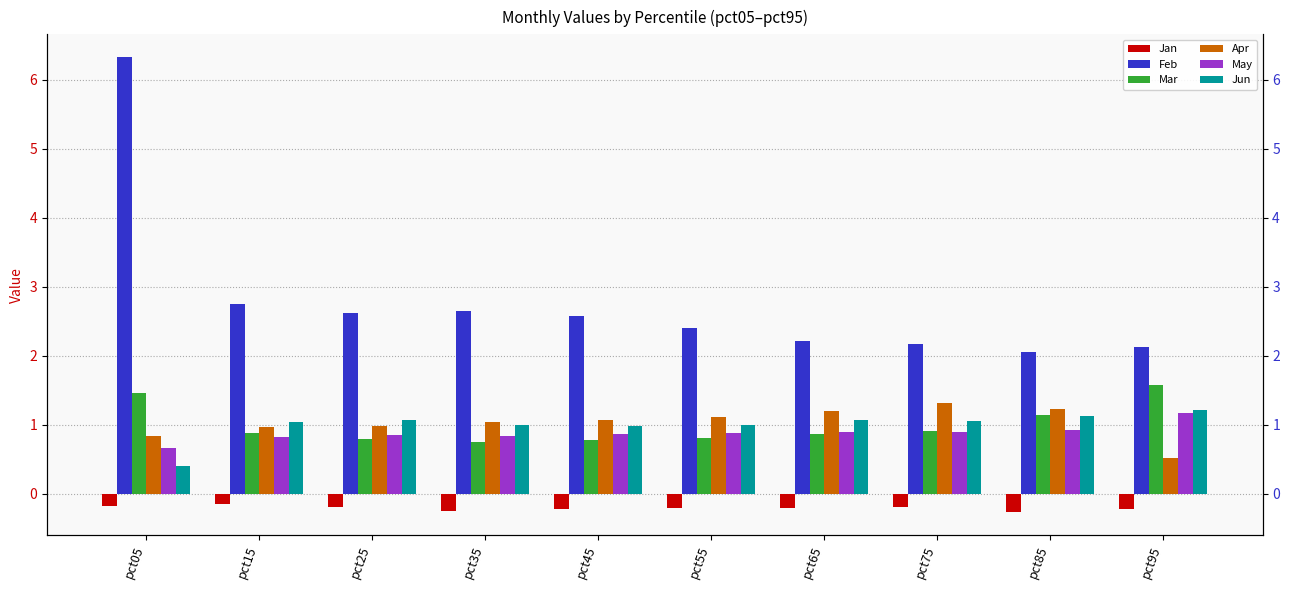

True or false: Jun has a value of 1.0 at pct45.

True